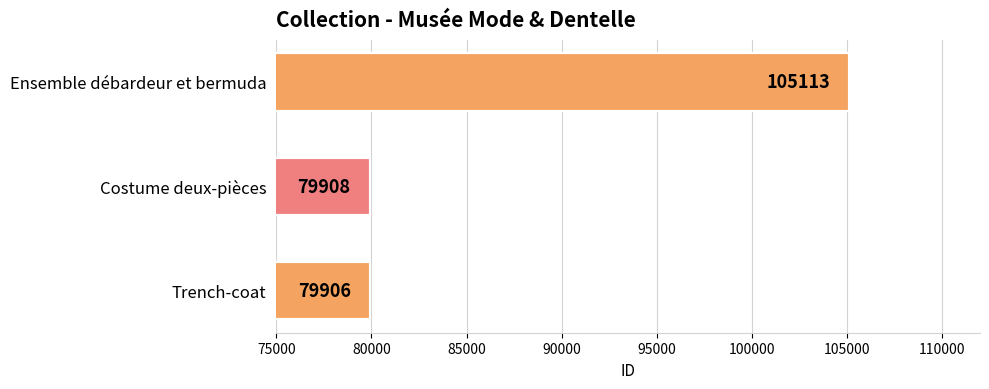

What is the sum of all values?

264927